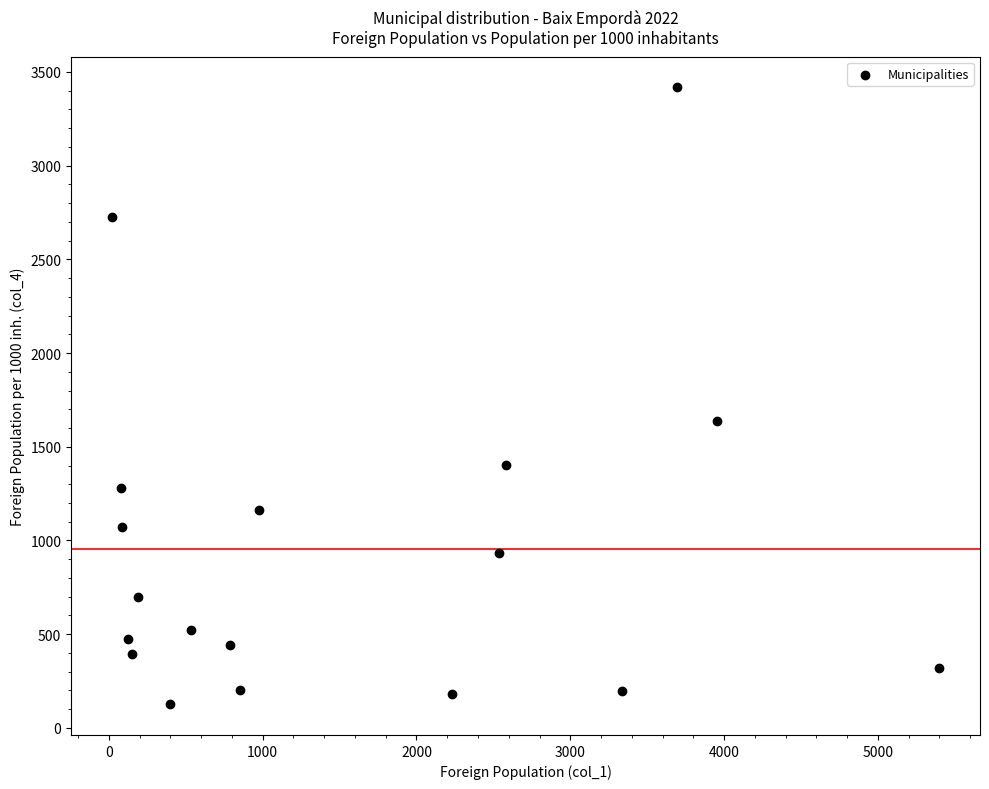

What is the range of Y values (max minus min)?

3290